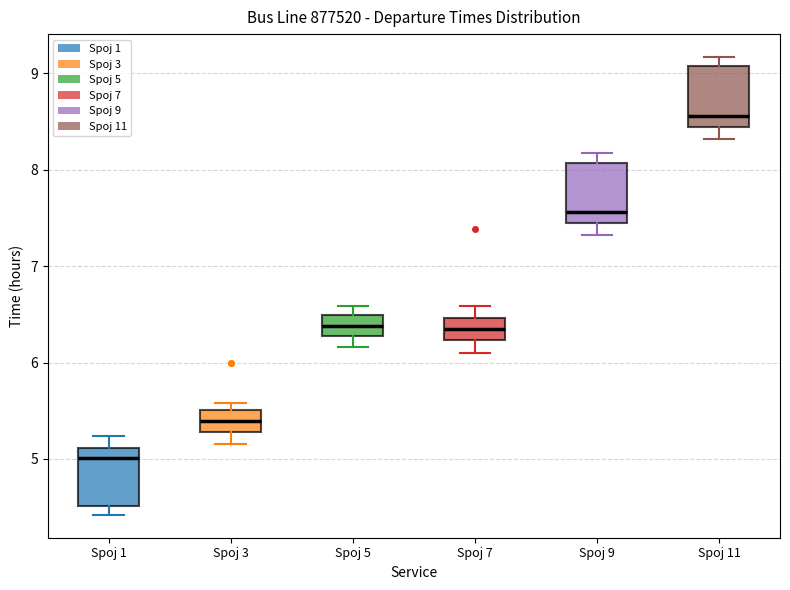

Which box's median line is the highest?

Spoj 11